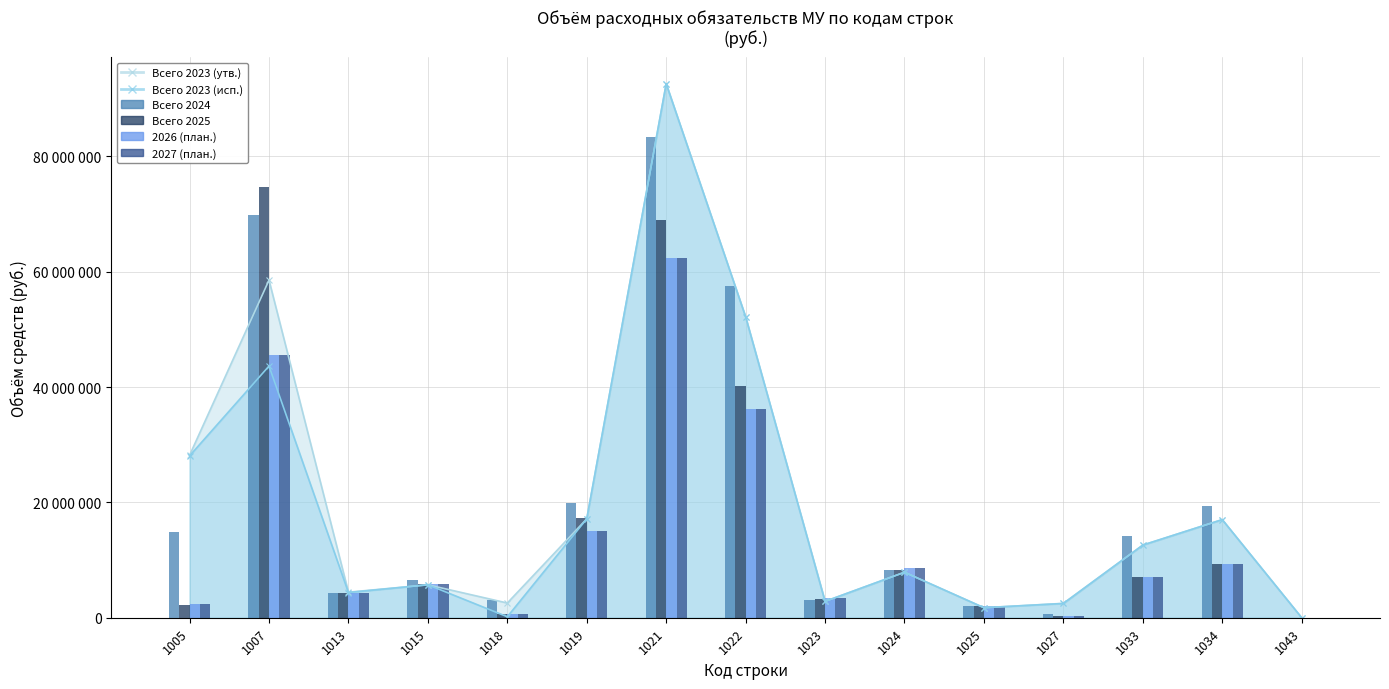

How many data points in 2027 (план.) are less than 5902800?

7